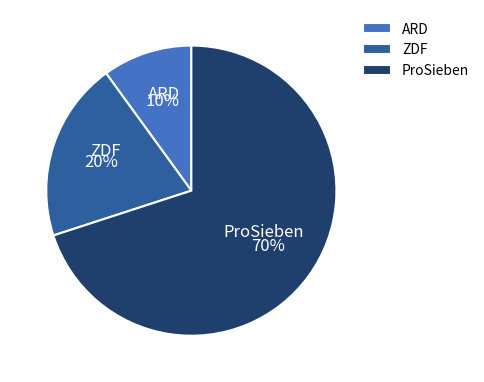

To the nearest percent, what is the average slice percentage?

33%